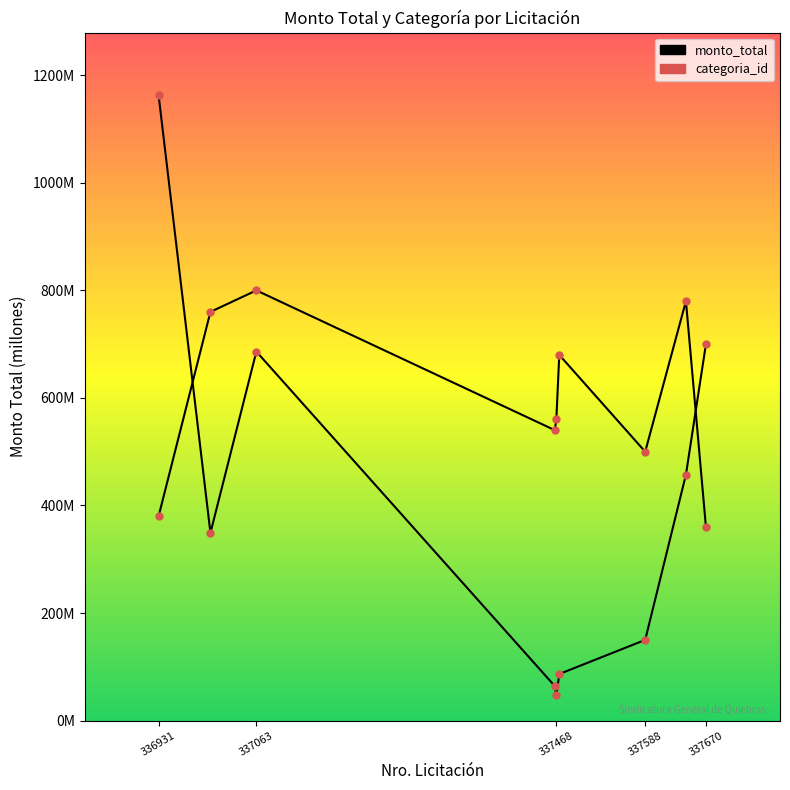

Is this an area chart (filled region under the line)?

No